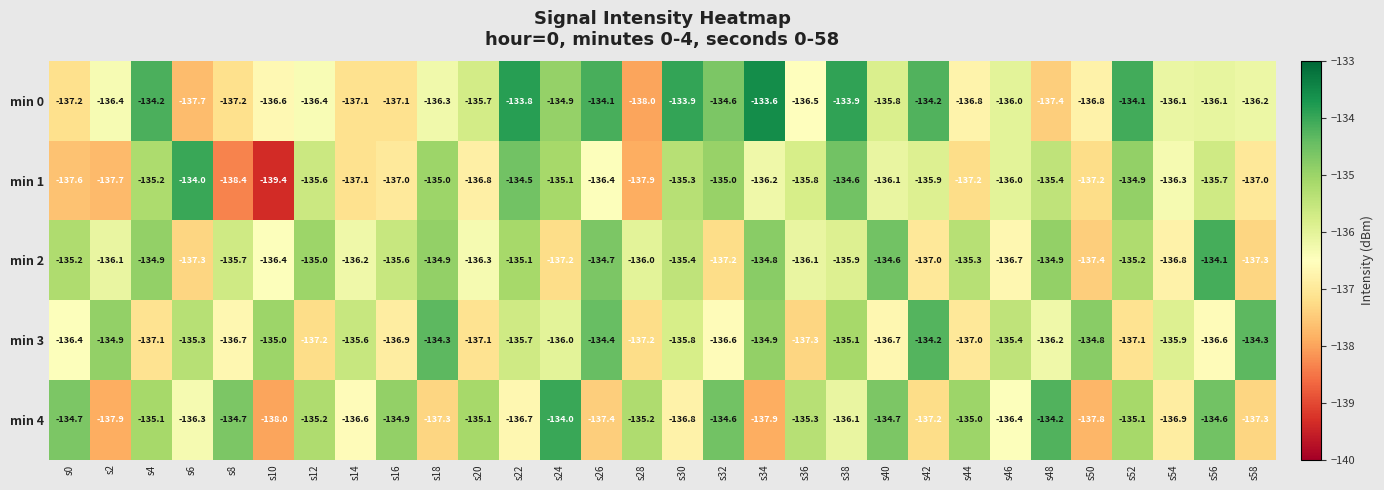

What is the total value across all series at s2?

-683.0